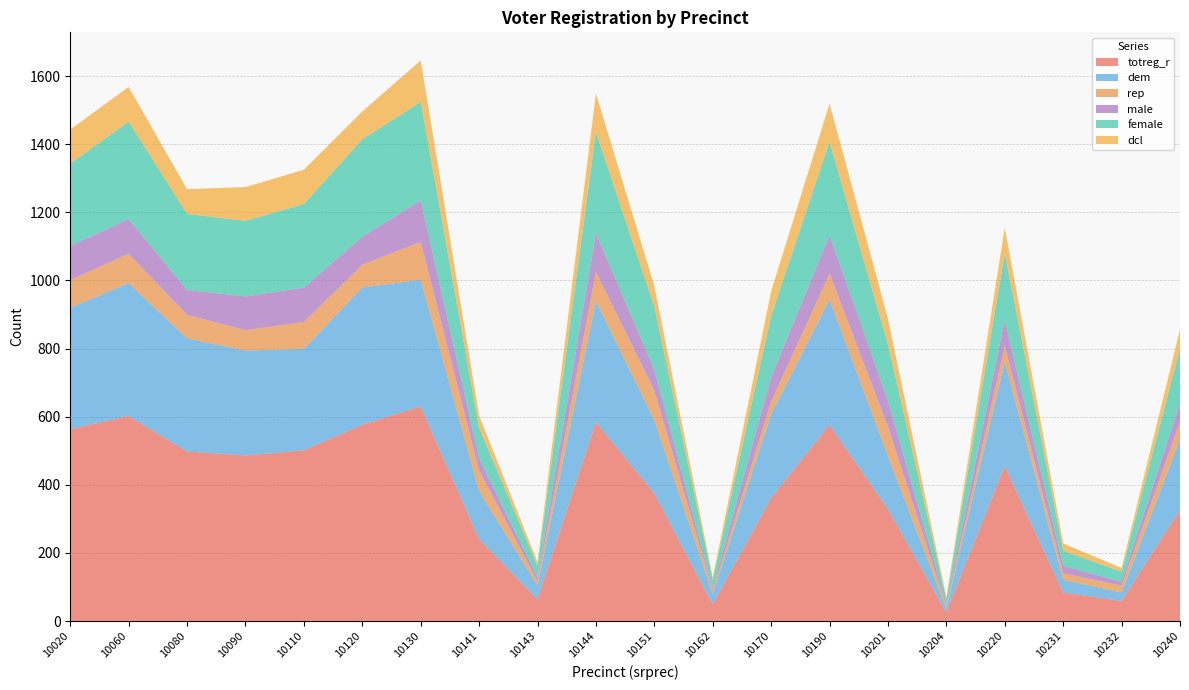

Reading right to left, transcribe all the data shown in this chart.

totreg_r: 10240=326	10232=59	10231=84	10220=455	10204=26	10201=329	10190=576	10170=361	10162=49	10151=375	10144=584	10143=64	10141=241	10130=630	10120=576	10110=501	10090=486	10080=498	10060=602	10020=563
dem: 10240=207	10232=25	10231=37	10220=306	10204=10	10201=156	10190=368	10170=246	10162=30	10151=215	10144=356	10143=40	10141=141	10130=372	10120=403	10110=298	10090=308	10080=332	10060=390	10020=357
rep: 10240=51	10232=20	10231=19	10220=47	10204=7	10201=86	10190=76	10170=37	10162=10	10151=87	10144=85	10143=13	10141=60	10130=111	10120=67	10110=79	10090=60	10080=69	10060=86	10020=81
male: 10240=56	10232=11	10231=22	10220=76	10204=6	10201=76	10190=113	10170=72	10162=7	10151=61	10144=114	10143=11	10141=36	10130=122	10120=82	10110=101	10090=99	10080=73	10060=102	10020=100
female: 10240=160	10232=30	10231=44	10220=195	10204=15	10201=165	10190=273	10170=180	10162=25	10151=185	10144=296	10143=34	10141=89	10130=289	10120=286	10110=245	10090=222	10080=223	10060=286	10020=242
dcl: 10240=56	10232=11	10231=22	10220=76	10204=6	10201=76	10190=113	10170=72	10162=7	10151=61	10144=114	10143=11	10141=36	10130=122	10120=82	10110=101	10090=99	10080=73	10060=102	10020=100